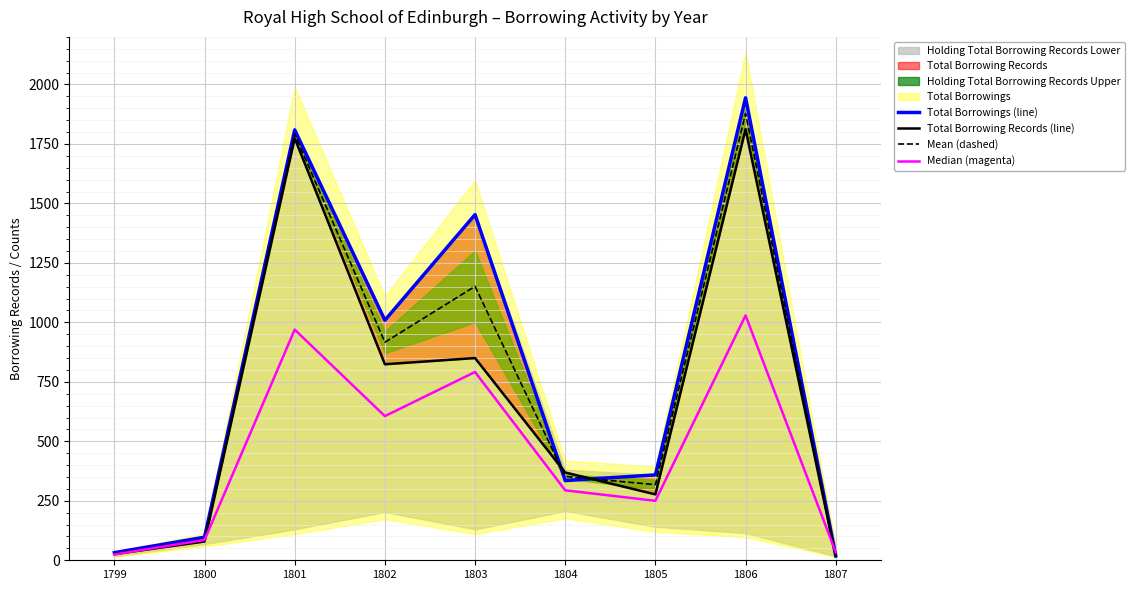

Reading left to right, list all the values displayed in this chart.

Total Borrowings (line): 1799=32.0	1800=97.0	1801=1809.0	1802=1009.0	1803=1453.0	1804=335.0	1805=359.0	1806=1944.0	1807=19.0
Total Borrowing Records (line): 1799=26.0	1800=79.0	1801=1774.0	1802=824.0	1803=850.0	1804=369.0	1805=277.0	1806=1812.0	1807=17.0
Mean (dashed): 1799=29.0	1800=88.0	1801=1791.5	1802=916.5	1803=1151.5	1804=352.0	1805=318.0	1806=1878.0	1807=18.0
Median (magenta): 1799=24.5	1800=85.5	1801=969.5	1802=606.0	1803=791.5	1804=294.0	1805=250.0	1806=1029.0	1807=34.0